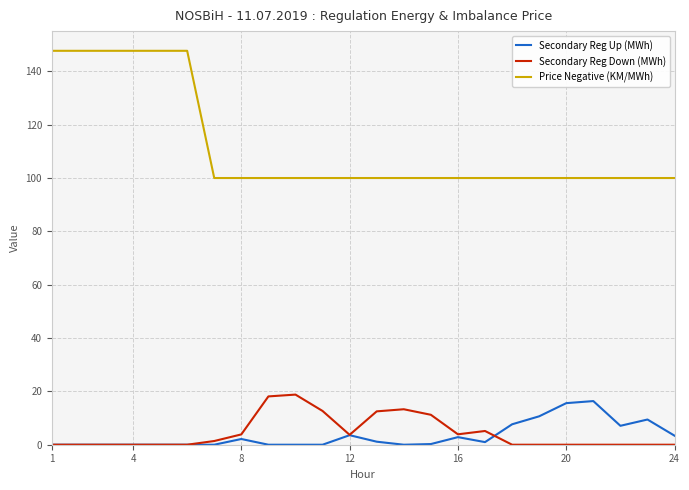

At how many categories does at least one series exceed 18?

24